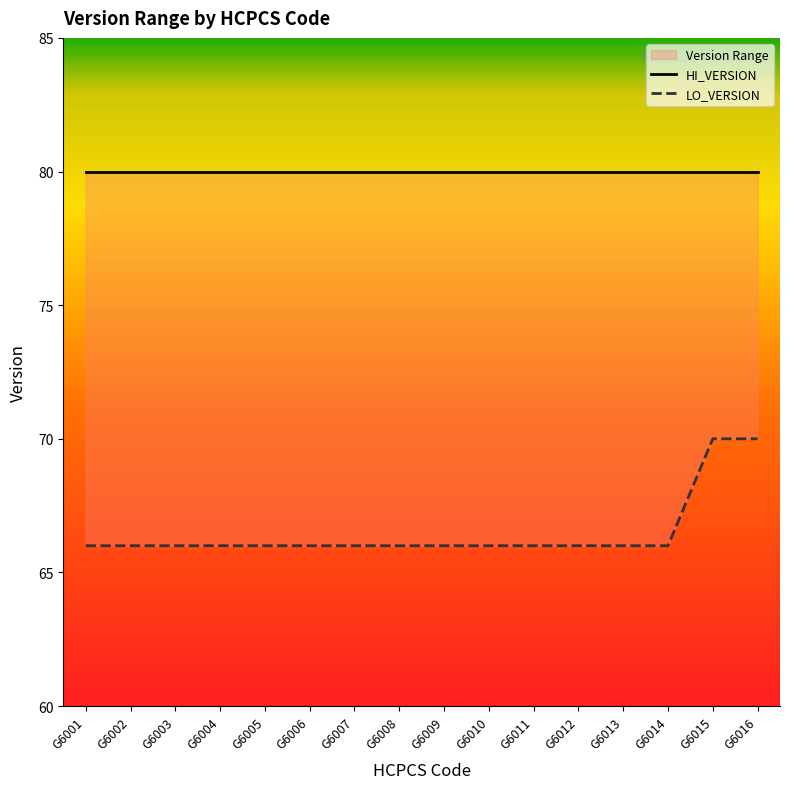

Reading left to right, what are all the values shown in this chart?

HI_VERSION: 80	80	80	80	80	80	80	80	80	80	80	80	80	80	80	80
LO_VERSION: 66	66	66	66	66	66	66	66	66	66	66	66	66	66	70	70